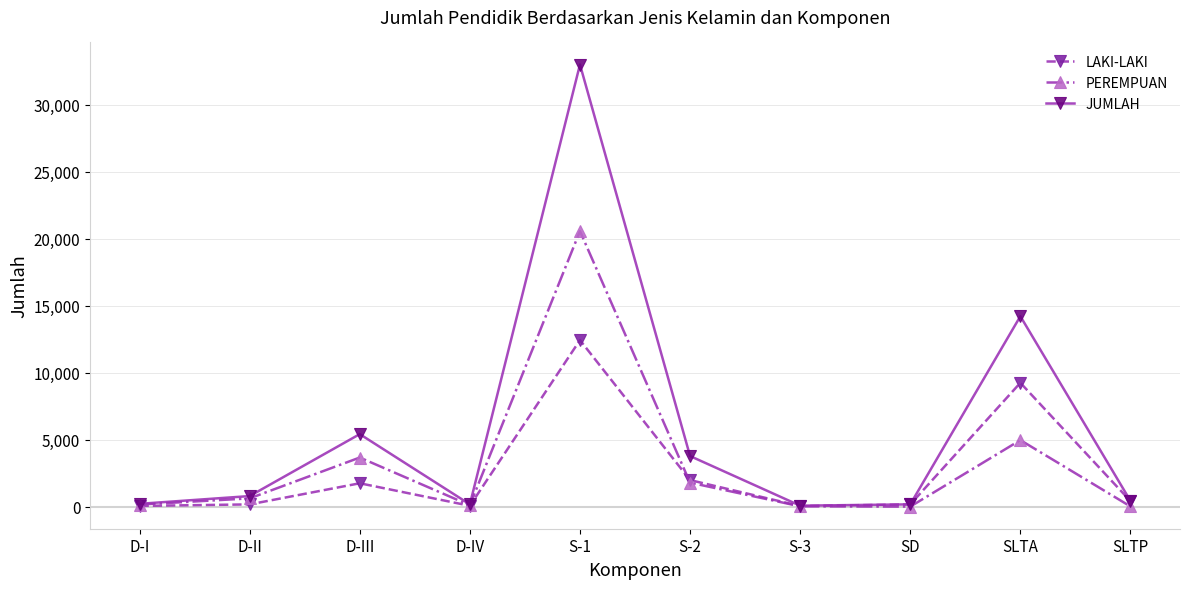

At which category does JUMLAH reach its first local valley?

D-IV